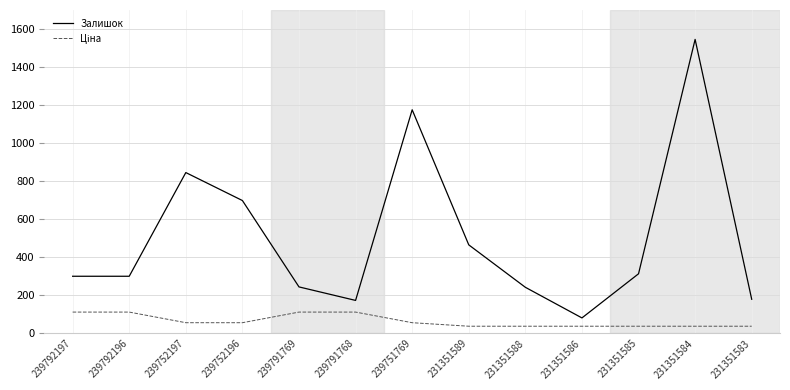

What is the minimum value for Залишок?

81.0